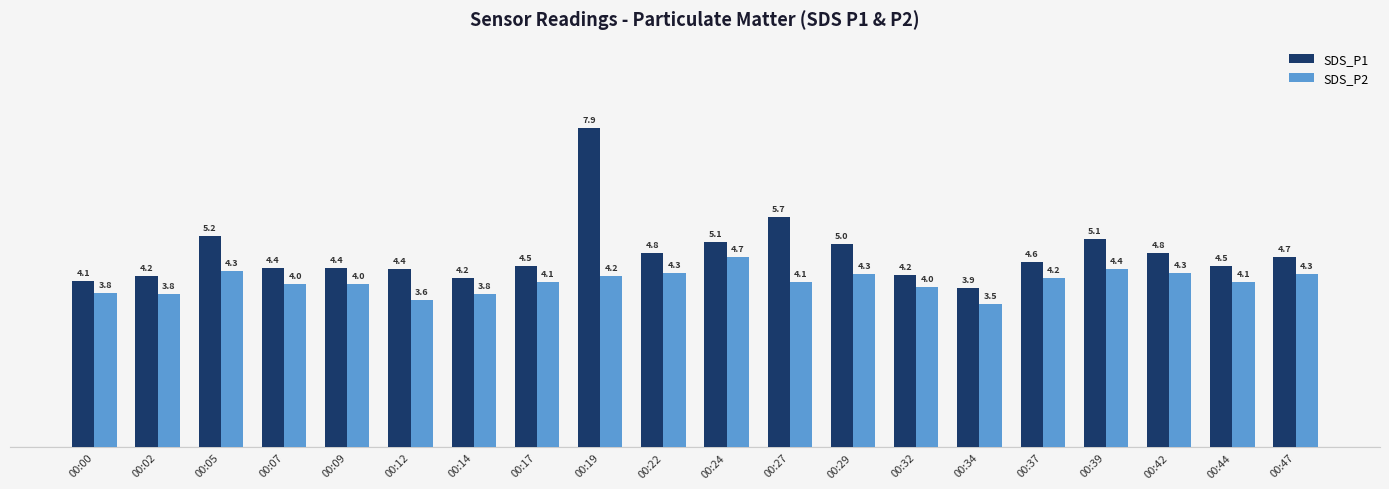

Rank the series at 00:02 from lowest to highest value.

SDS_P2, SDS_P1